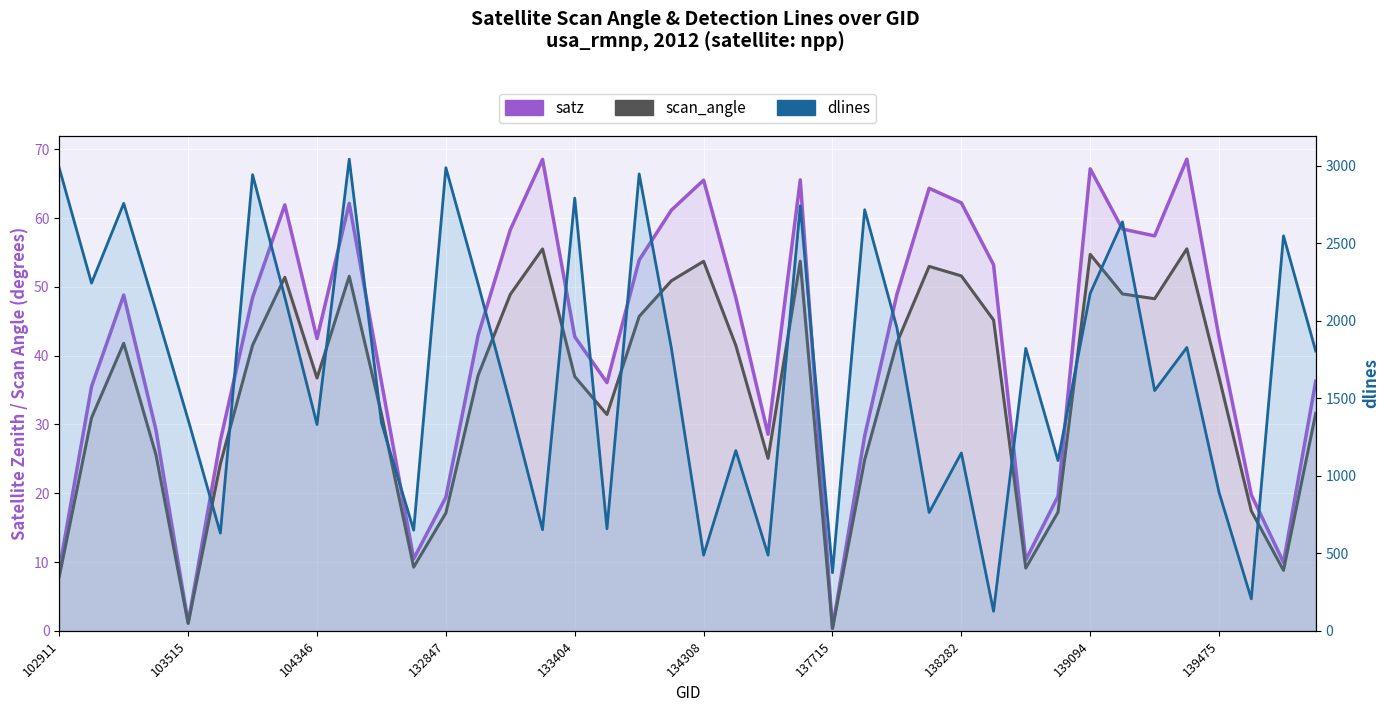

Reading left to right, extract all data points from this chart.

satz: 8.9	35.5	48.8	29.2	1.2	27.7	48.5	61.9	42.5	62.1	36.2	10.5	19.4	43.0	58.3	68.5	42.7	36.1	53.9	61.1	65.5	48.4	28.6	65.5	0.4	28.4	48.9	64.3	62.2	53.2	10.3	19.6	67.1	58.4	57.4	68.6	42.6	19.8	9.9	36.3
scan_angle: 7.9	31.0	41.8	25.6	1.1	24.3	41.5	51.4	36.7	51.5	31.5	9.3	17.1	37.1	48.9	55.5	37.0	31.4	45.7	50.9	53.7	41.5	25.1	53.7	0.3	24.9	41.9	53.0	51.6	45.2	9.1	17.2	54.7	49.0	48.3	55.5	36.8	17.4	8.8	31.6
dlines: 2983.0	2242.0	2756.0	2065.0	1361.0	630.0	2941.0	2151.0	1330.0	3041.0	1341.0	649.0	2986.0	2237.0	1460.0	652.0	2790.0	658.0	2946.0	1822.0	488.0	1162.0	488.0	2740.0	375.0	2715.0	1954.0	763.0	1147.0	126.0	1821.0	1098.0	2176.0	2637.0	1549.0	1827.0	892.0	206.0	2547.0	1804.0